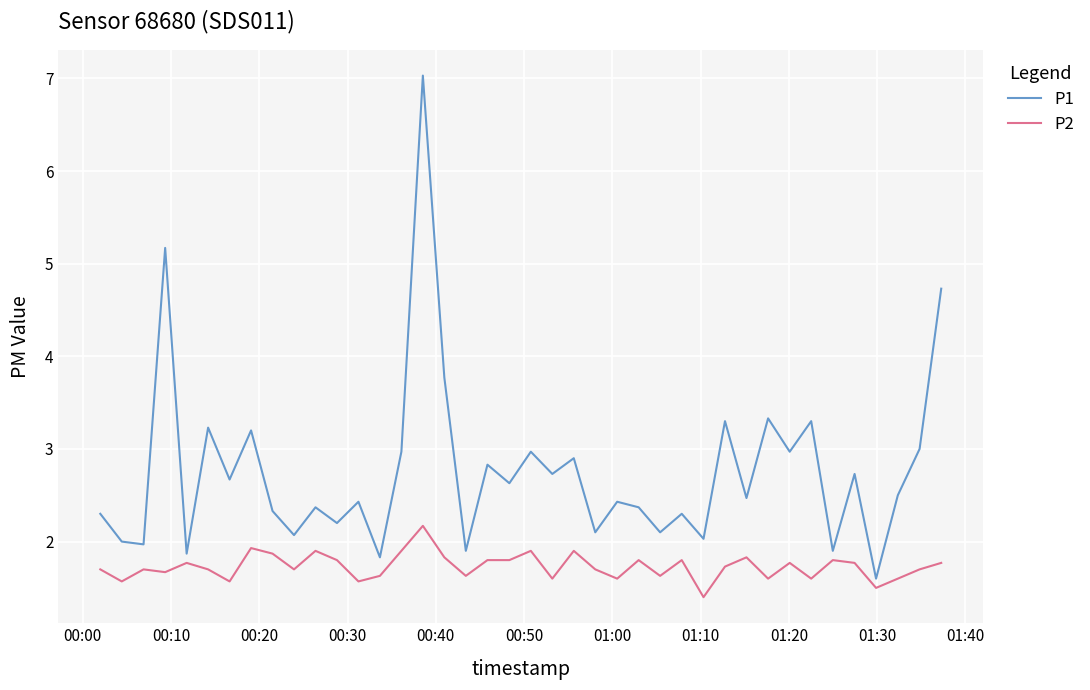

Which series has the largest range (max minus min)?

P1